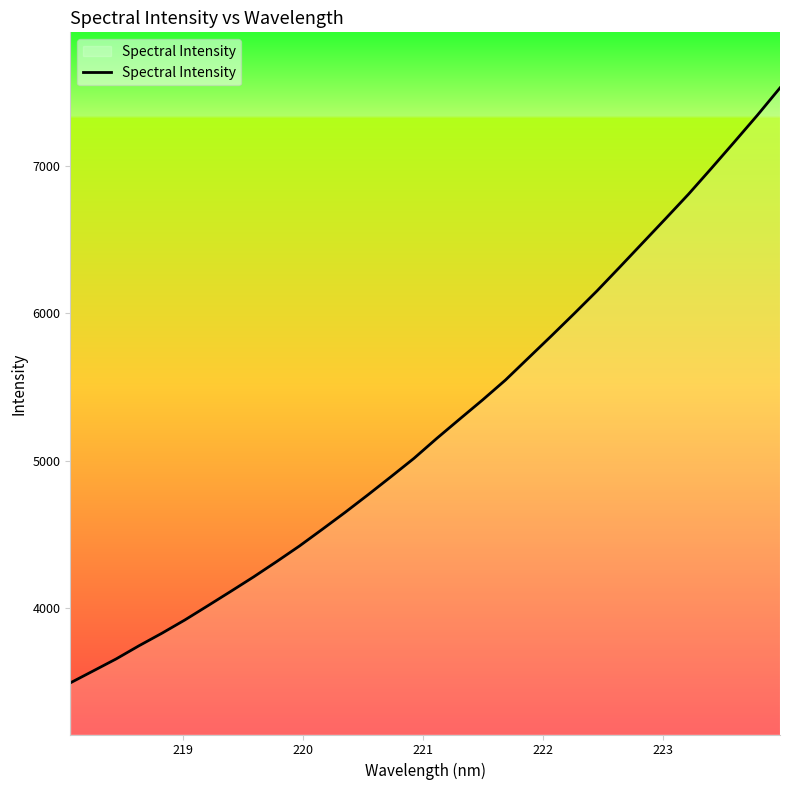

What is the maximum value shown in the chart?

7526.5